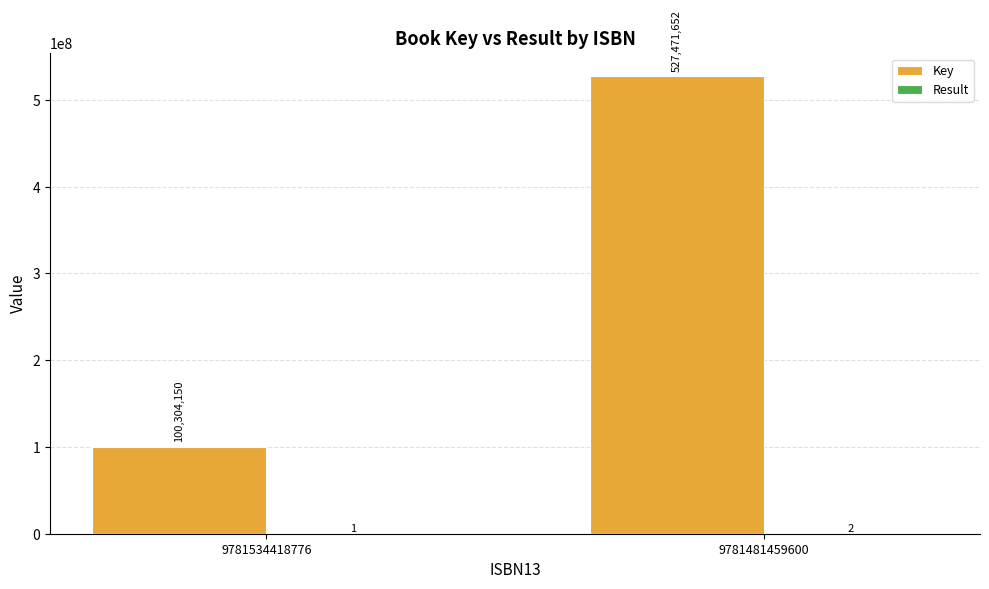

How many distinct data groups are displayed?

2